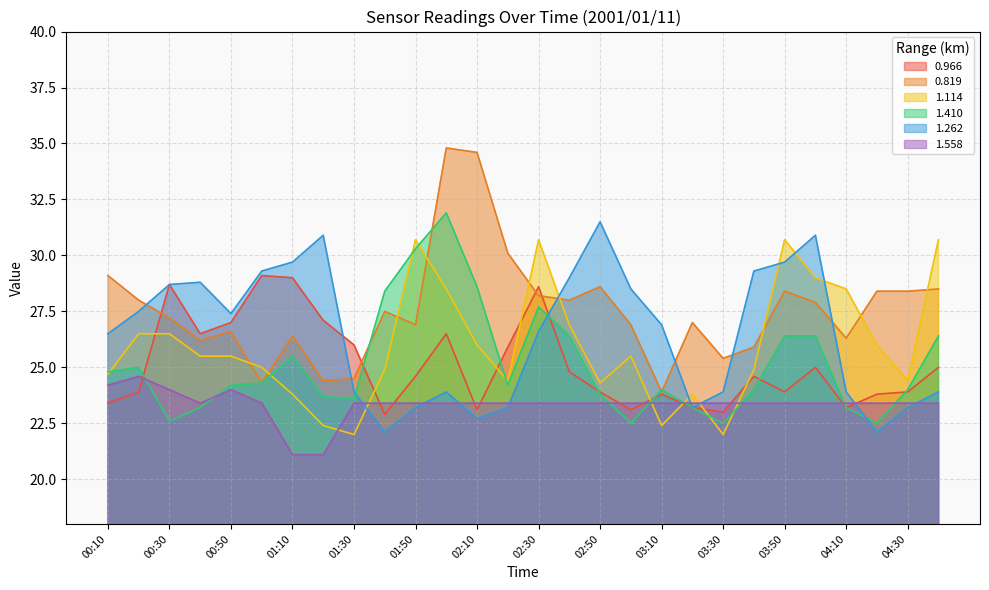

Reading left to right, extract all data points from this chart.

0.966: 23.4	23.9	28.7	26.5	27.0	29.1	29.0	27.1	26.0	22.9	24.6	26.5	23.1	25.9	28.6	24.8	23.9	23.1	23.8	23.2	23.0	24.6	23.9	25.0	23.2	23.8	23.9	25.0
0.819: 29.1	28.0	27.2	26.2	26.6	24.3	26.4	24.4	24.5	27.5	26.9	34.8	34.6	30.1	28.2	28.0	28.6	26.9	23.9	27.0	25.4	25.9	28.4	27.9	26.3	28.4	28.4	28.5
1.114: 24.7	26.5	26.5	25.5	25.5	25.0	23.8	22.4	22.0	24.9	30.7	28.5	26.0	24.4	30.7	26.9	24.3	25.5	22.4	23.8	22.0	24.9	30.7	29.0	28.5	26.0	24.4	30.7
1.410: 24.8	25.0	22.6	23.2	24.2	24.3	25.5	23.7	23.6	28.4	30.3	31.9	28.6	24.2	27.7	26.4	23.8	22.5	24.0	23.2	22.5	24.0	26.4	26.4	23.2	22.5	24.0	26.4
1.262: 26.5	27.5	28.7	28.8	27.4	29.3	29.7	30.9	23.9	22.1	23.2	23.9	22.7	23.2	26.6	29.0	31.5	28.5	26.9	23.2	23.9	29.3	29.7	30.9	23.9	22.1	23.2	23.9
1.558: 24.2	24.6	24.0	23.4	24.0	23.4	21.1	21.1	23.4	23.4	23.4	23.4	23.4	23.4	23.4	23.4	23.4	23.4	23.4	23.4	23.4	23.4	23.4	23.4	23.4	23.4	23.4	23.4